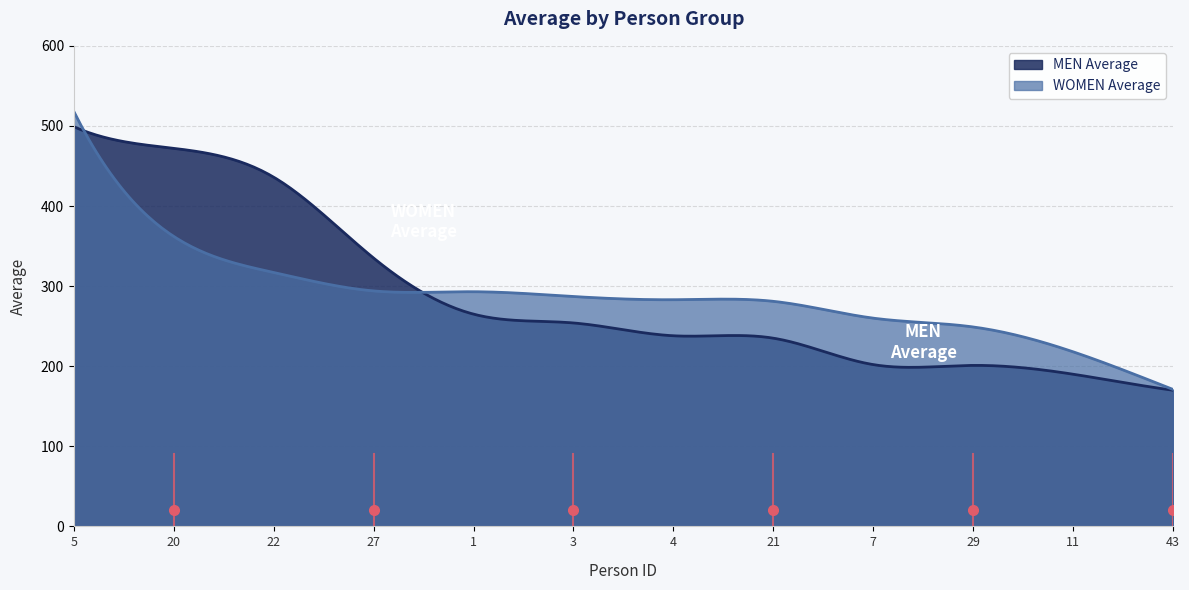

Which series has the widest spread of values?

WOMEN Average